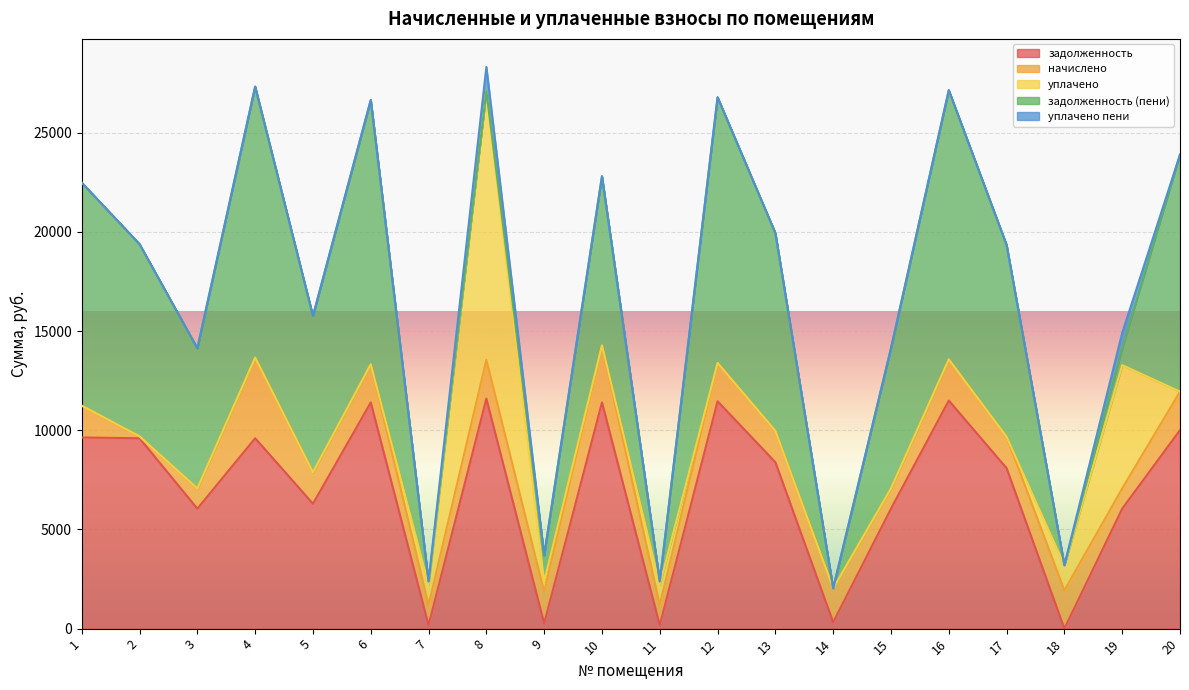

The задолженность (пени) series shows 5242.6 at 12. True or false?

False